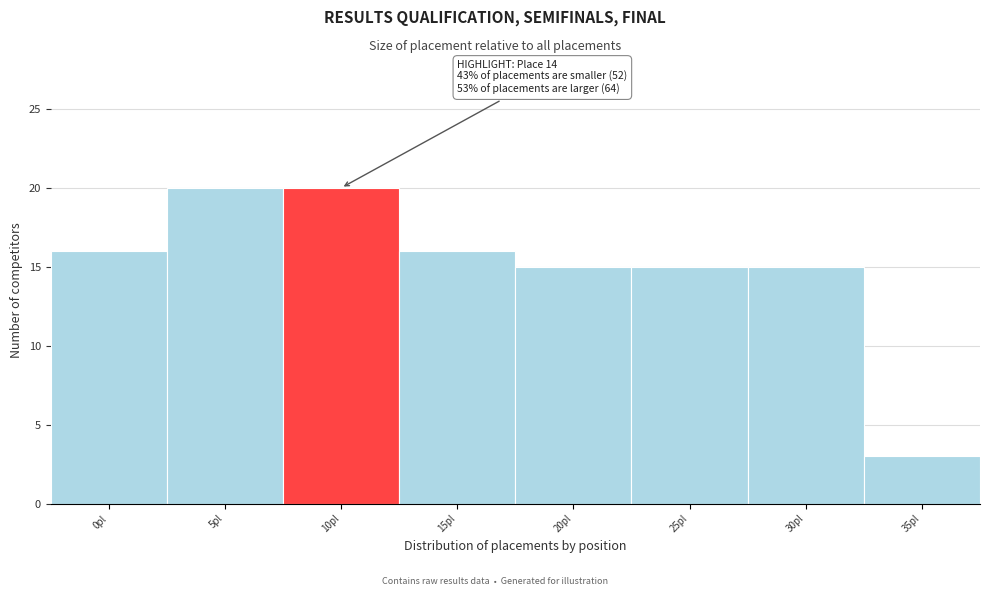

Reading left to right, what are all the values shown in this chart?

0pl=16	5pl=20	10pl=20	15pl=16	20pl=15	25pl=15	30pl=15	35pl=3